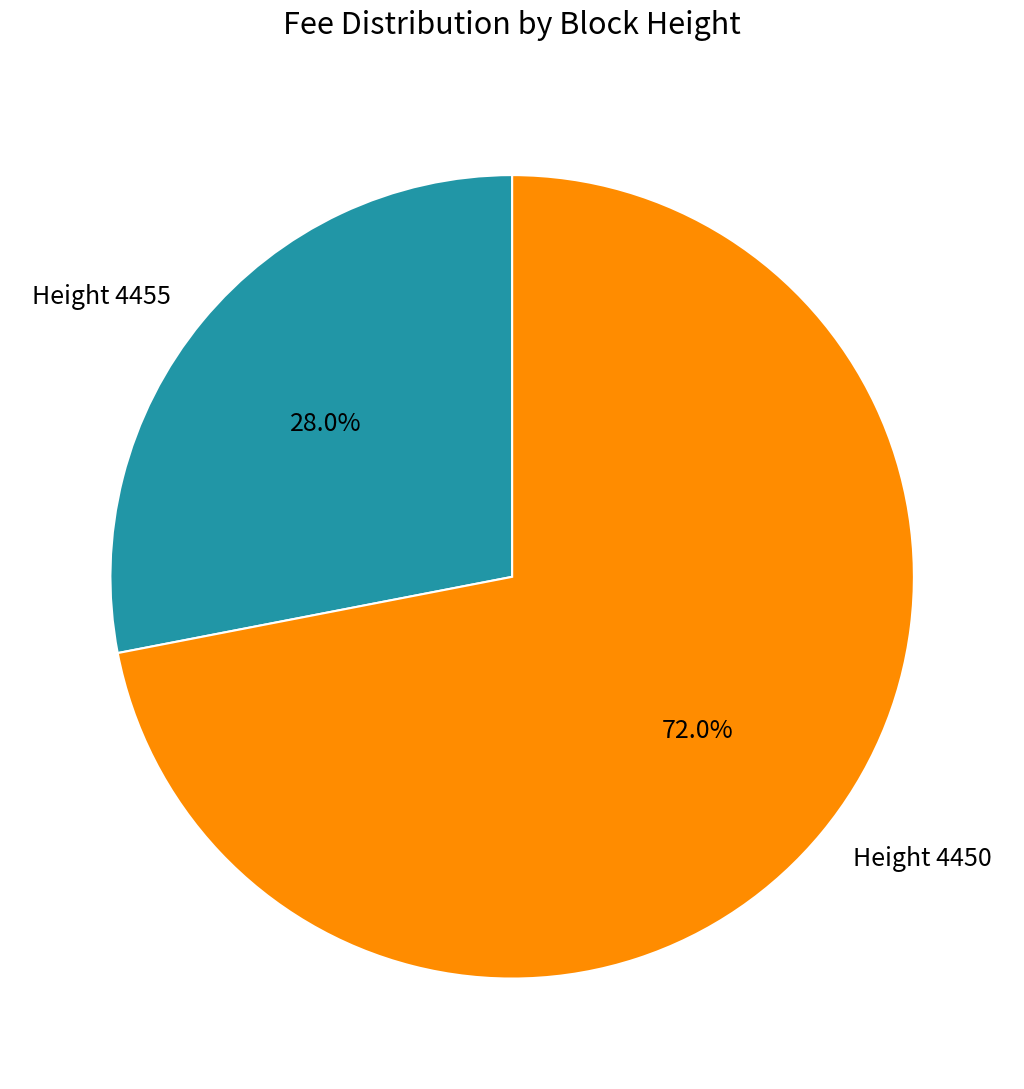

What percentage is the Height 4455 slice, to the nearest percent?

28%